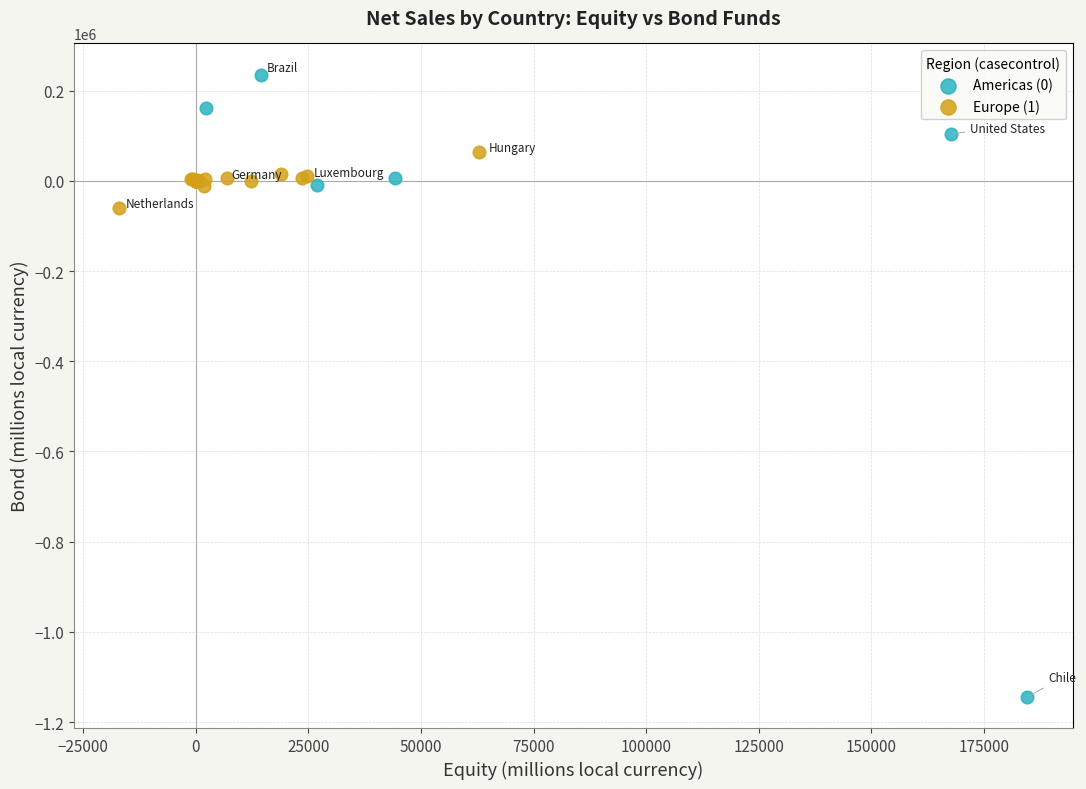

Which series reaches the maximum Y coordinate?

Americas (0)